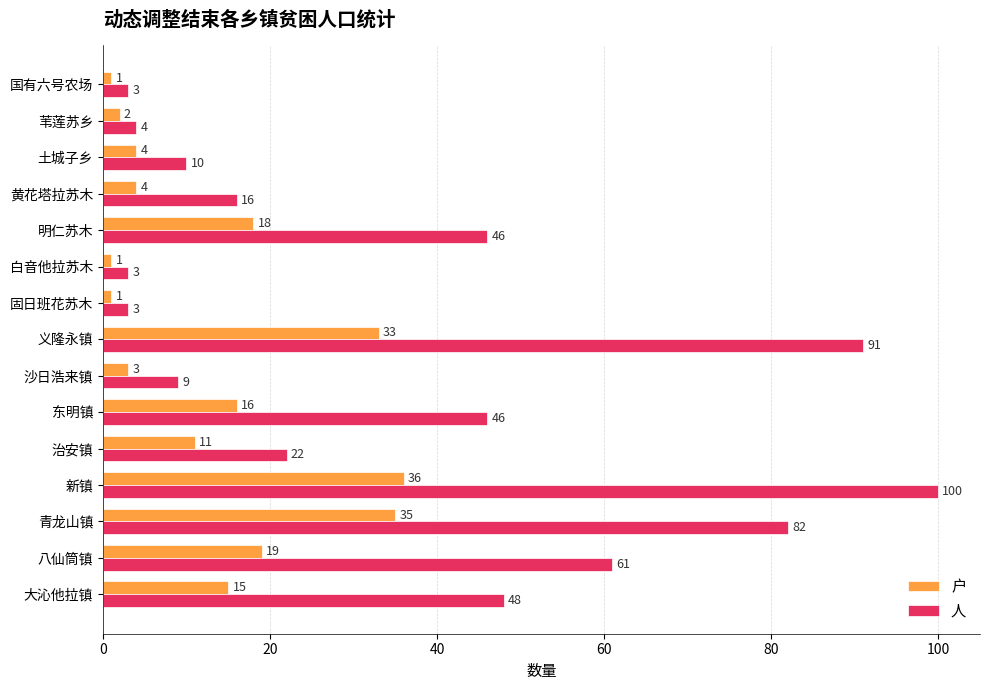

Which series has the largest range (max minus min)?

人